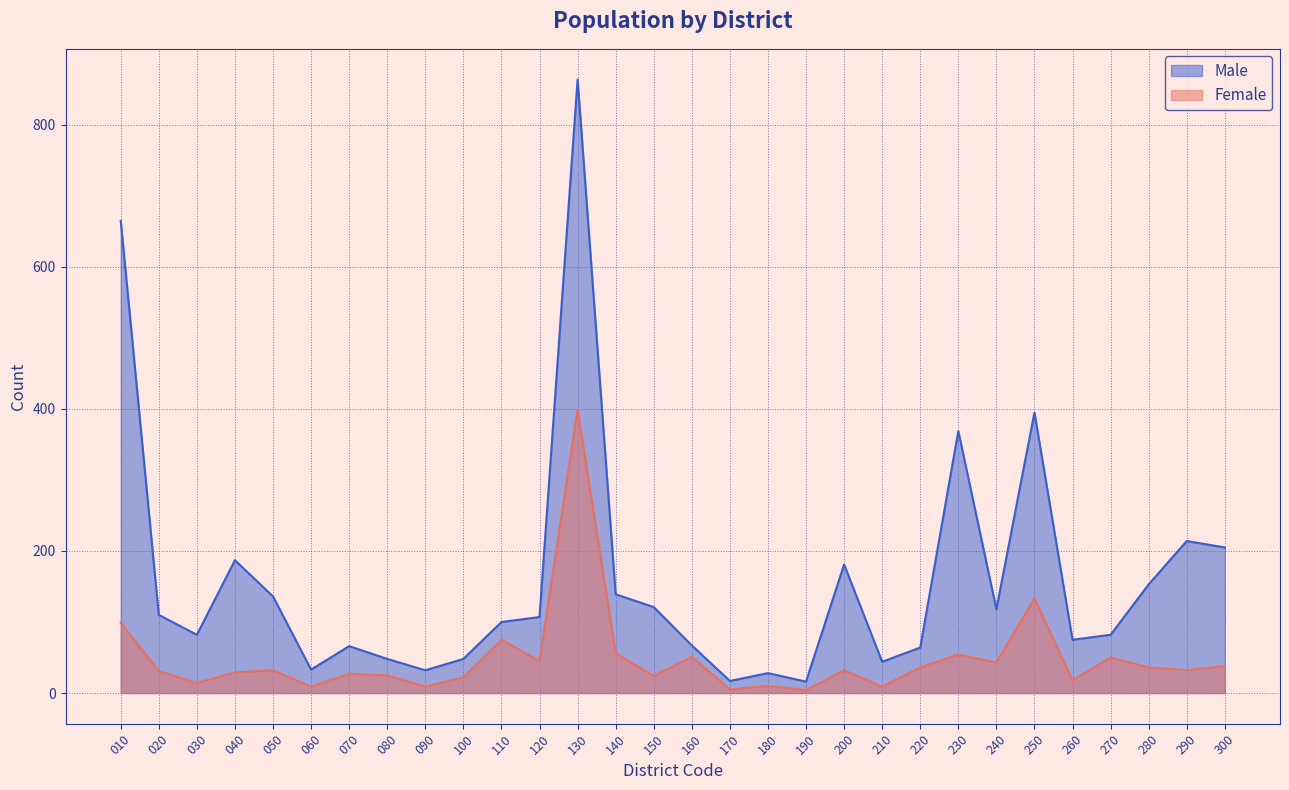

Is the value of Male at 070 greater than the value of Female at 230?

Yes